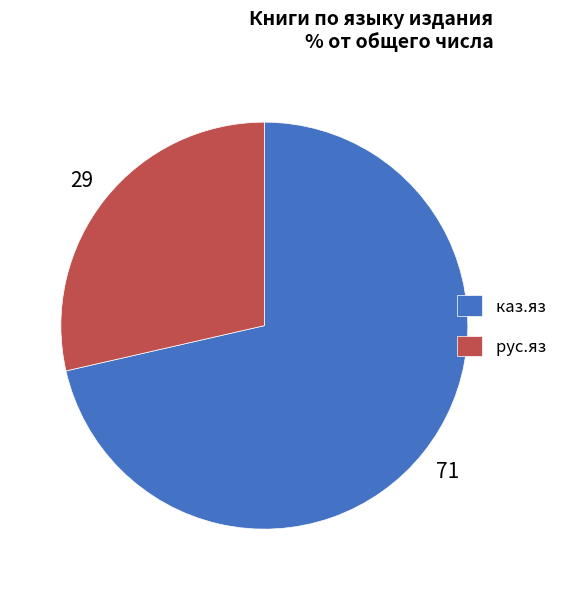

Combined, do рус.яз and каз.яз account for over 50%?

Yes